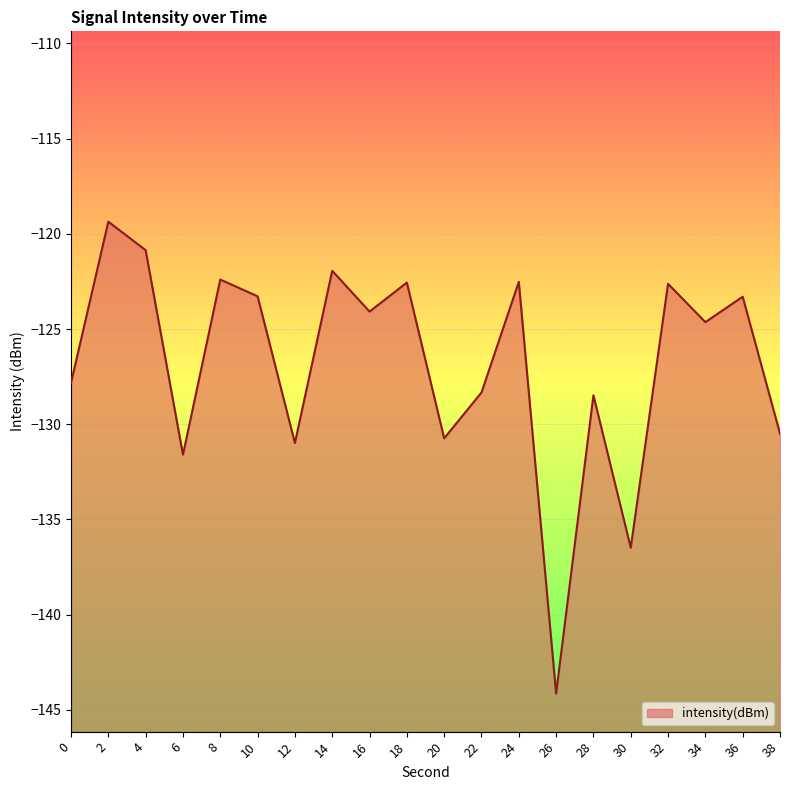

What is the difference between the values at 24 and 16?

1.6